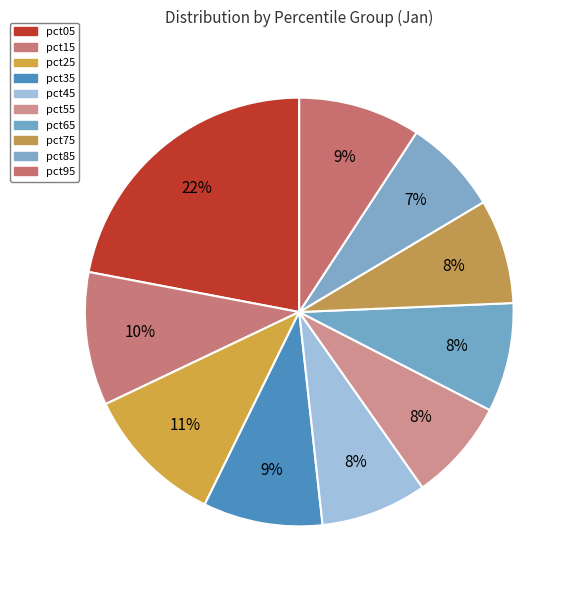

Rank the categories by value from lowest to highest.

pct85, pct55, pct75, pct45, pct65, pct35, pct95, pct15, pct25, pct05